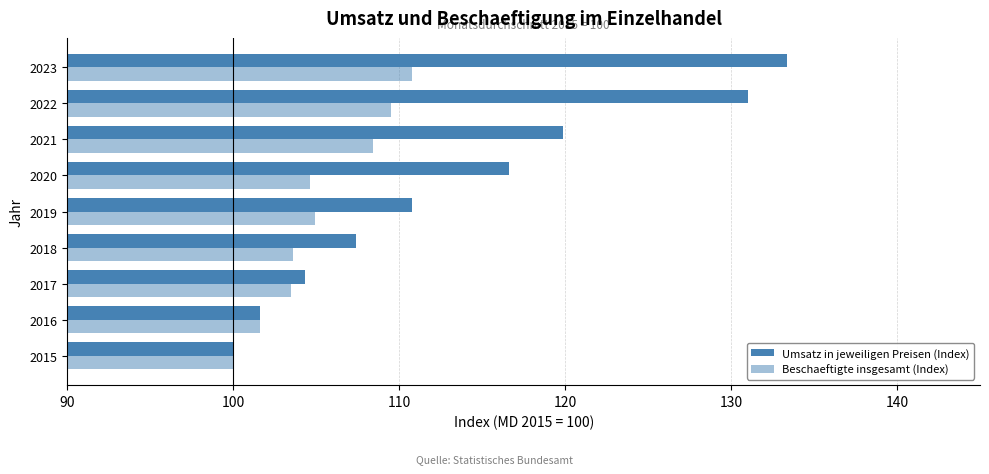

What is the value of the Beschaeftigte insgesamt (Index) bar at the 4th from the left?

103.6